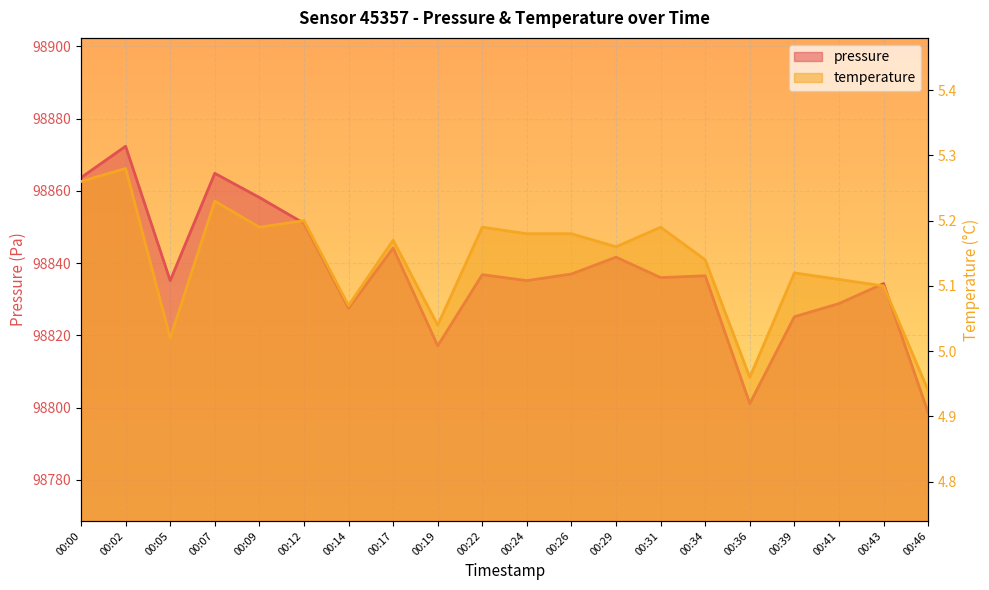

True or false: temperature and pressure intersect in this chart.

False